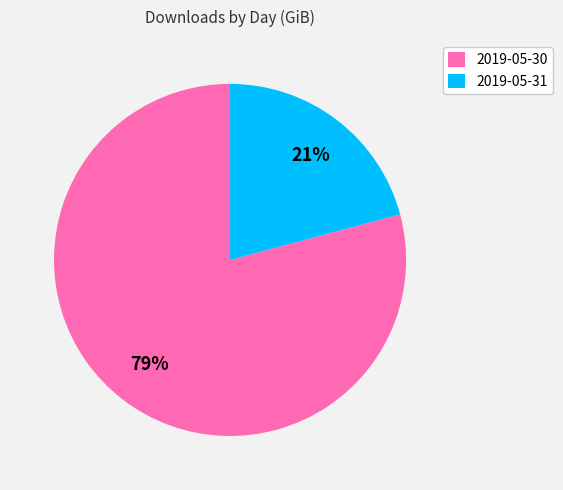

Which slice represents more than half of the pie?

2019-05-30